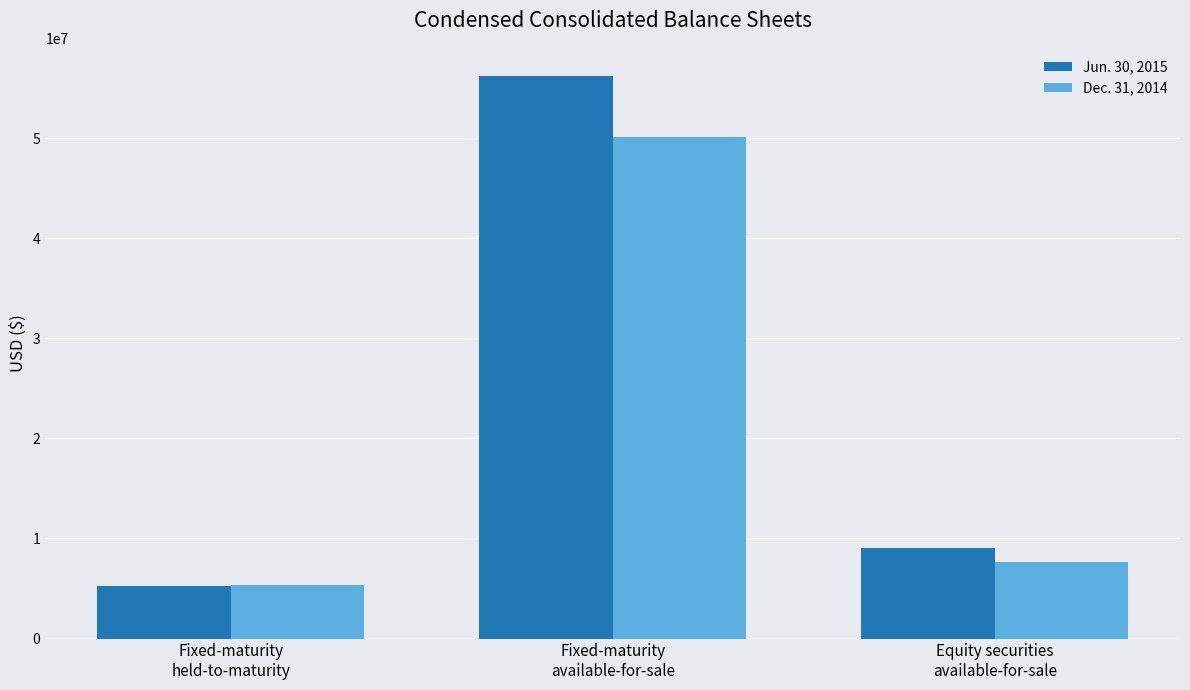

What is the value of the Dec. 31, 2014 bar at the 2nd from the left?

50083441